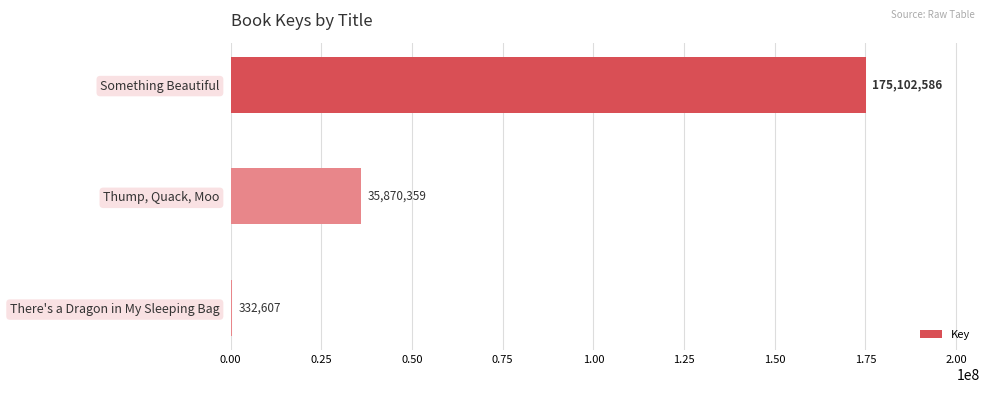

What is the average value?

70435184